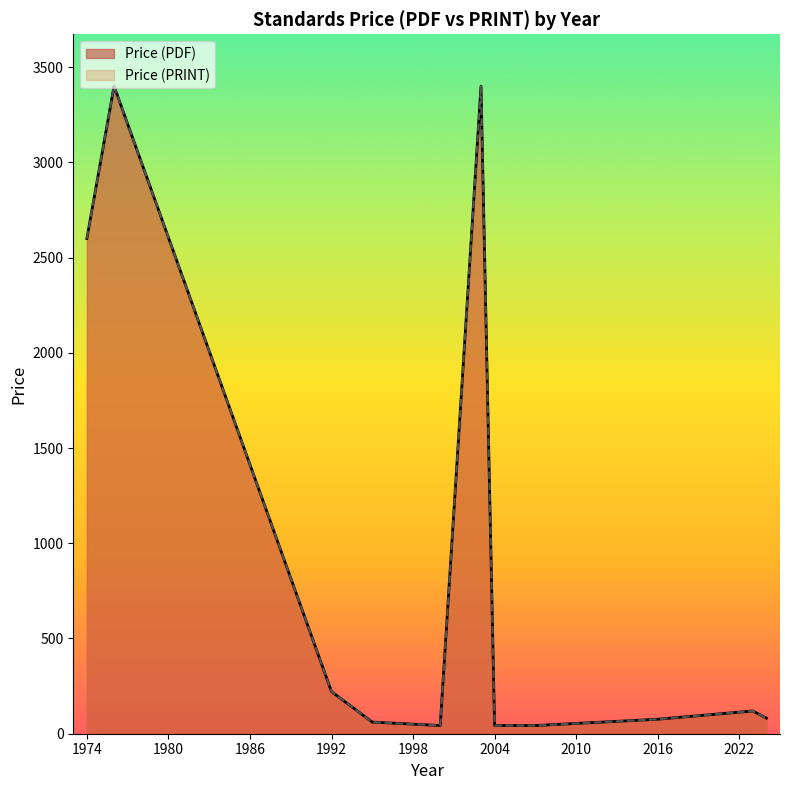

Is it true that Price (PRINT) equals 116.1 at 2023?

False